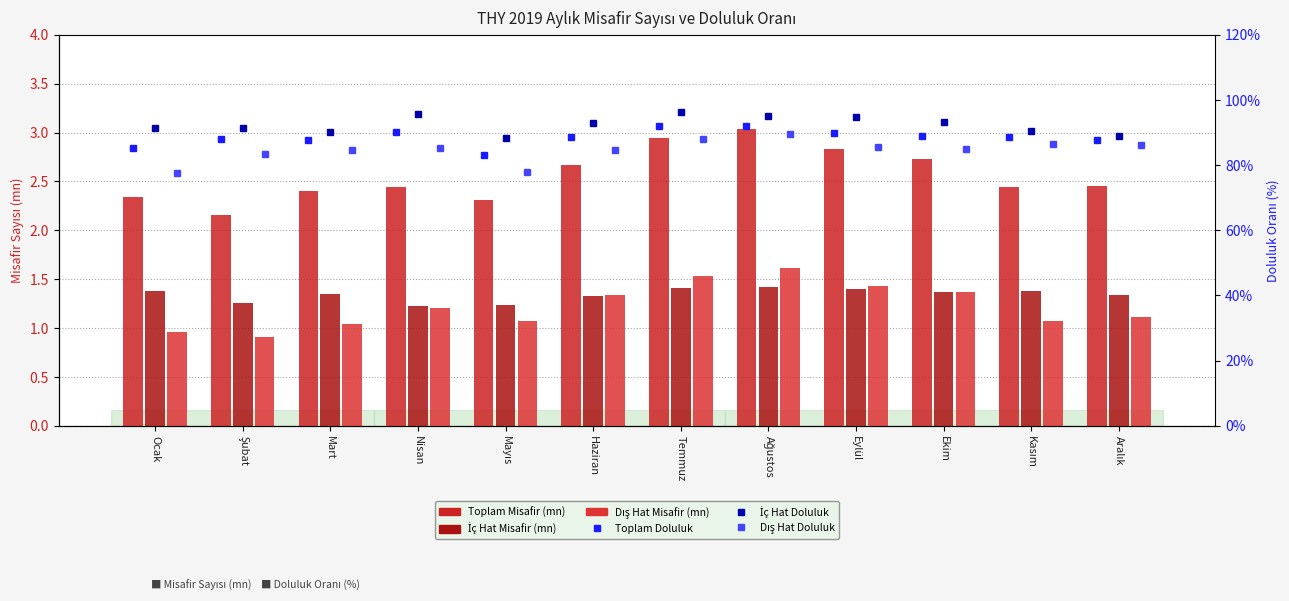

How many data points in Dış Hat Misafir (mn) are less than 1?

2